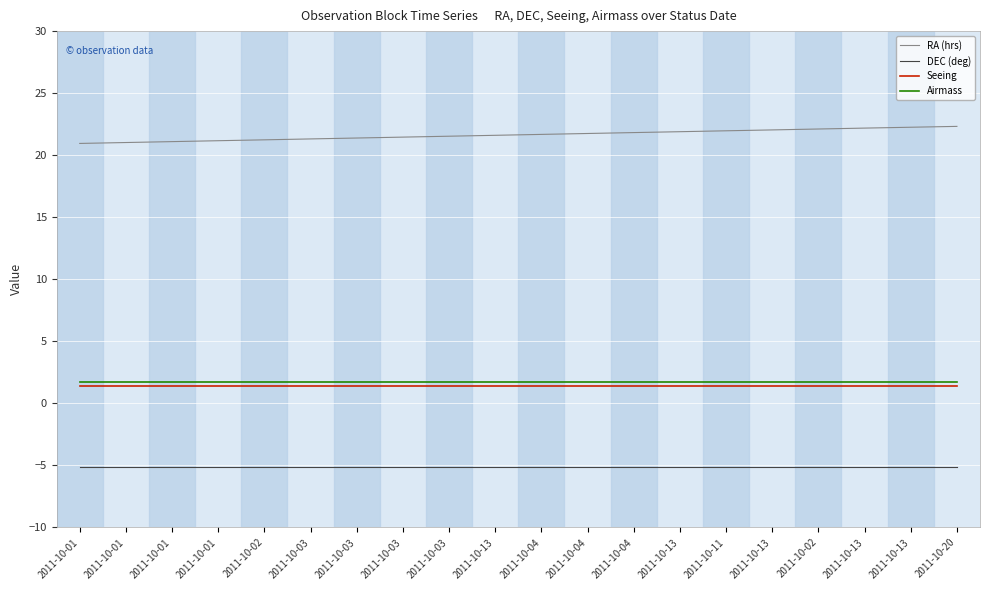

Is it true that DEC (deg) equals -7.5 at 2011-10-01?

False